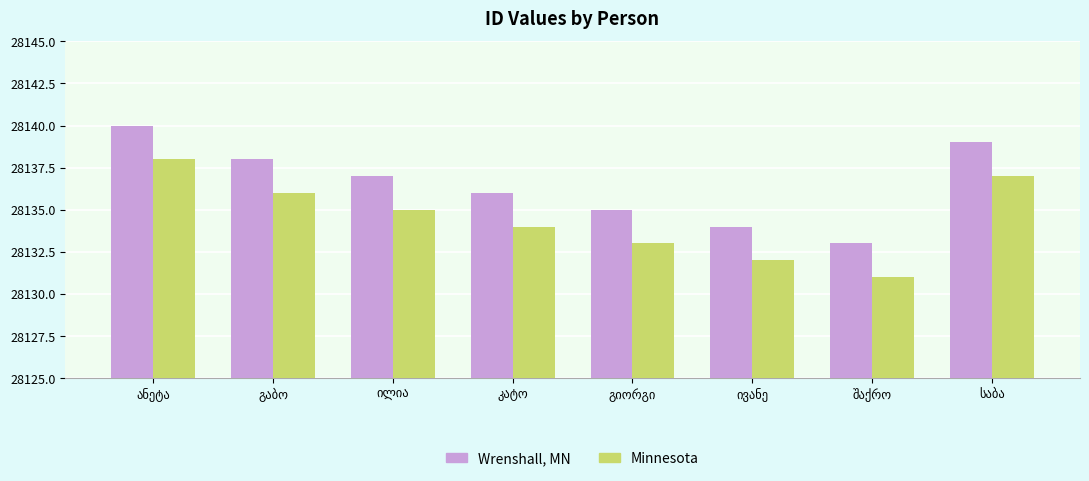

What is the maximum value shown in the chart?

28140